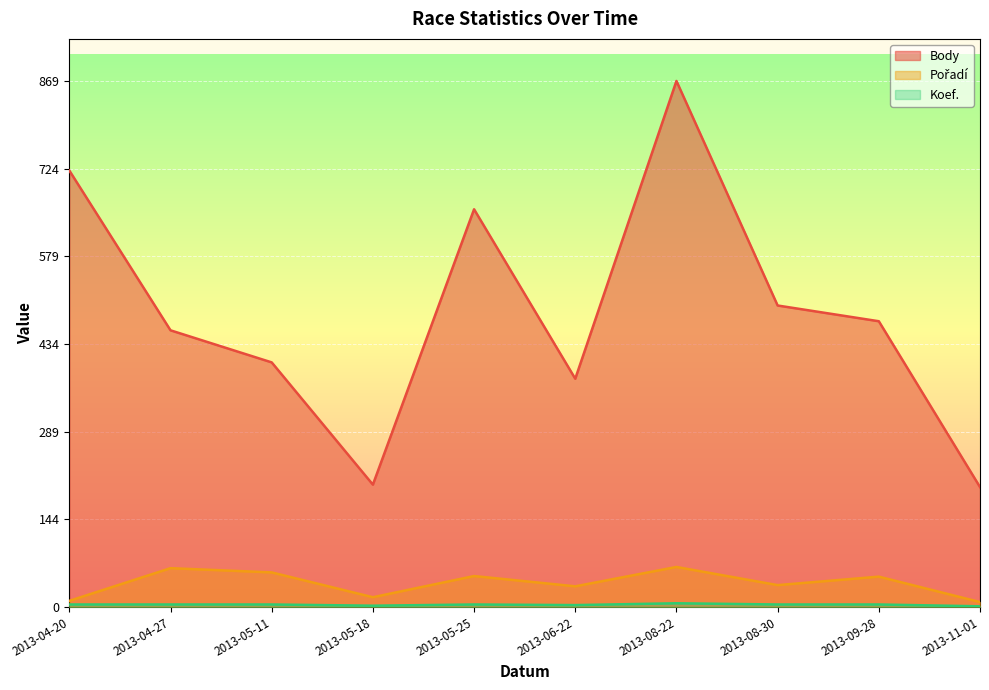

How many lines are shown in the chart?

3